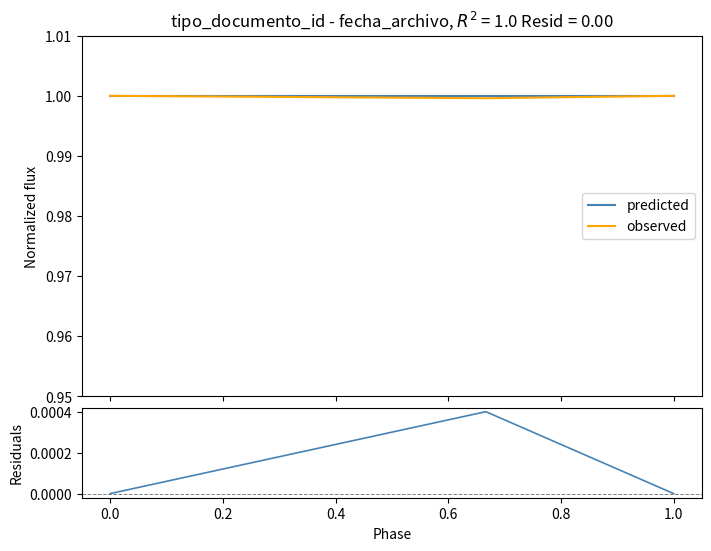

True or false: residuals has more than 2 points higher than both neighbors.

False